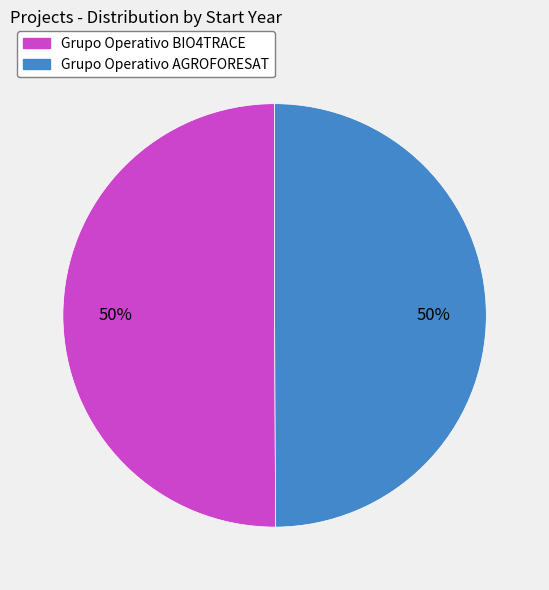

Is it true that Grupo Operativo AGROFORESAT is 57% of the pie?

False